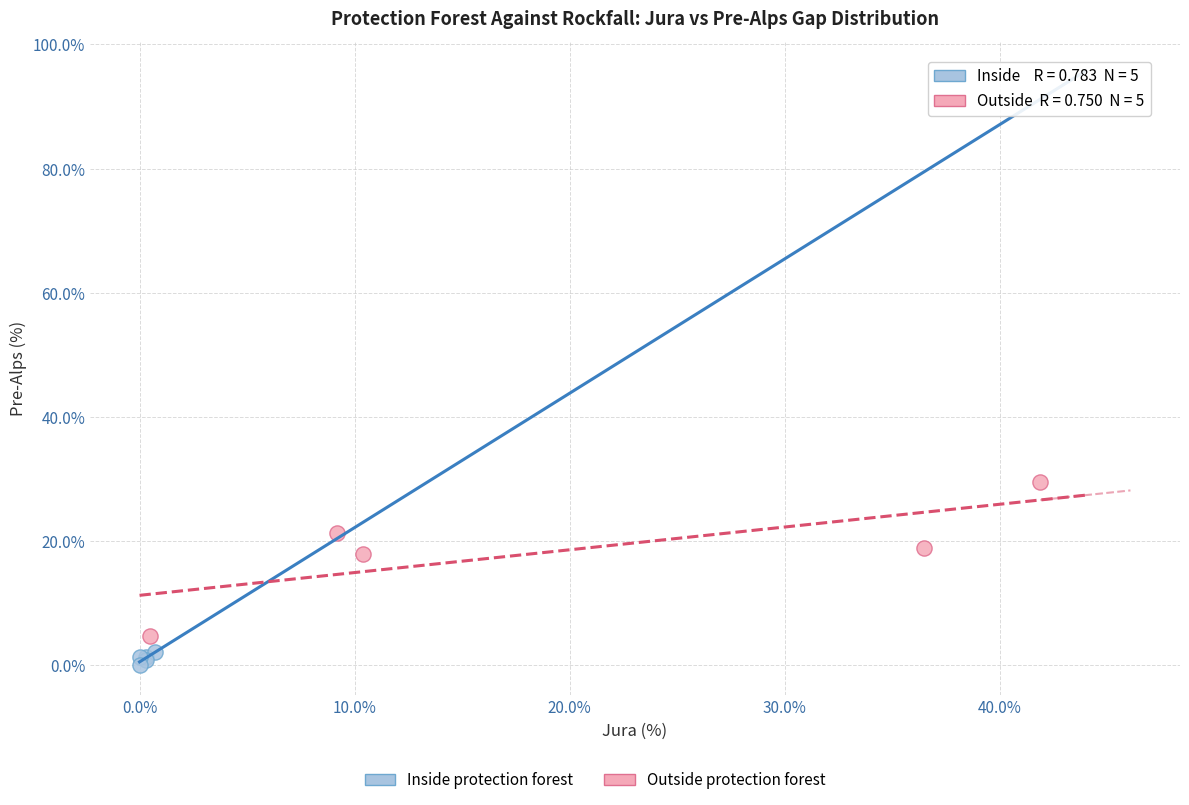

Which series has the widest spread of Y values?

Outside protection forest